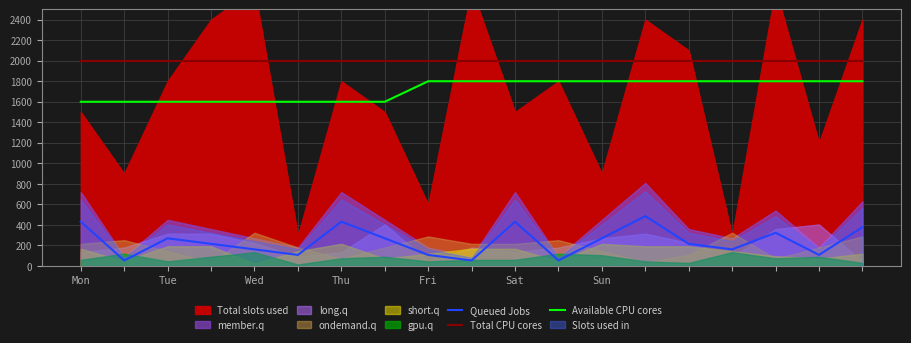

The Available CPU cores series shows 2140 at Thu. True or false?

False